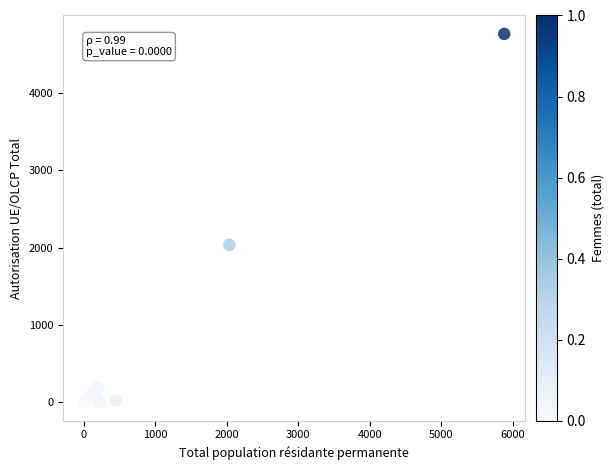

What Y value in the scatter plot is closest to 2380?

2035